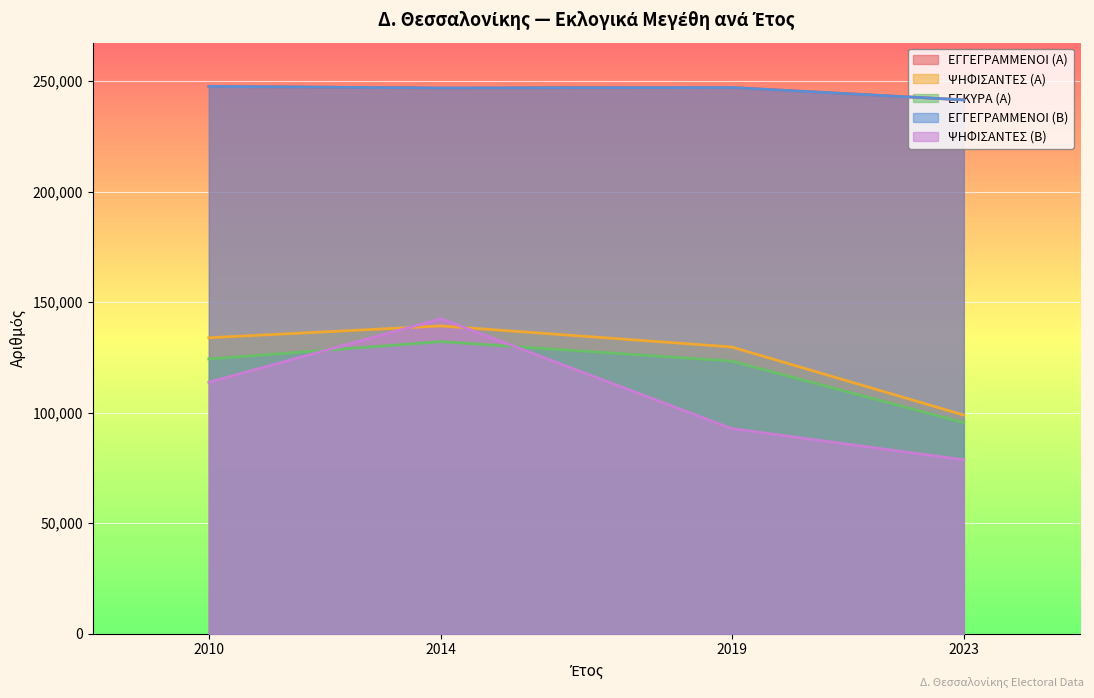

What is the difference between the second highest and minimum values in the ΕΓΓΕΓΡΑΜΜΕΝΟΙ (Α) series?

5599